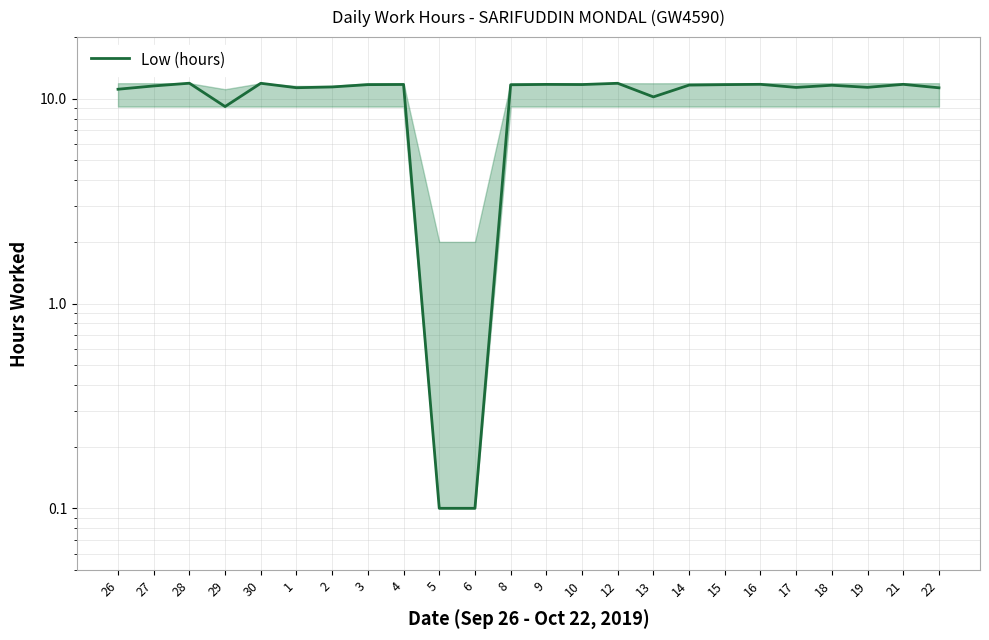

What position from the left is 26?

1